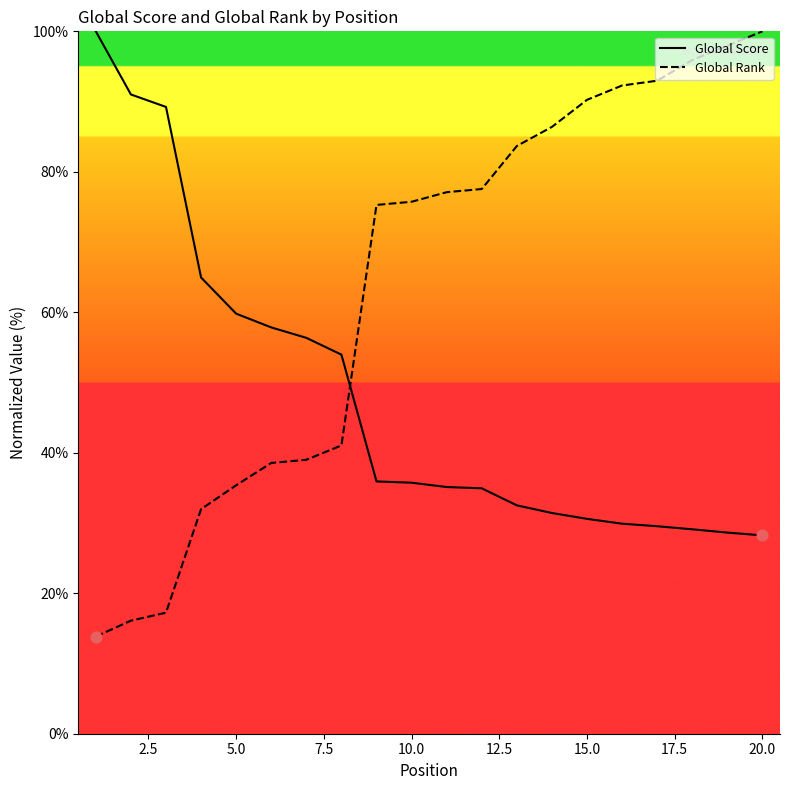

What are all the series names shown in the legend?

Global Score, Global Rank